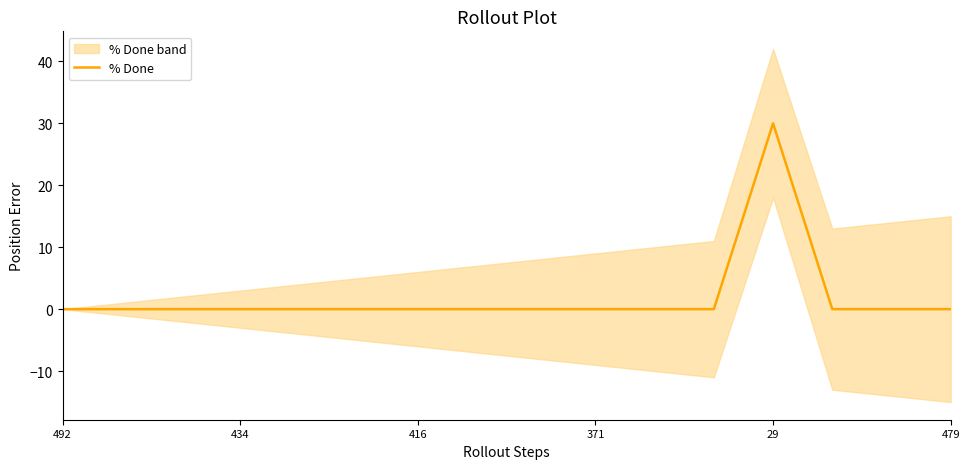

How many categories are shown in the chart?

16